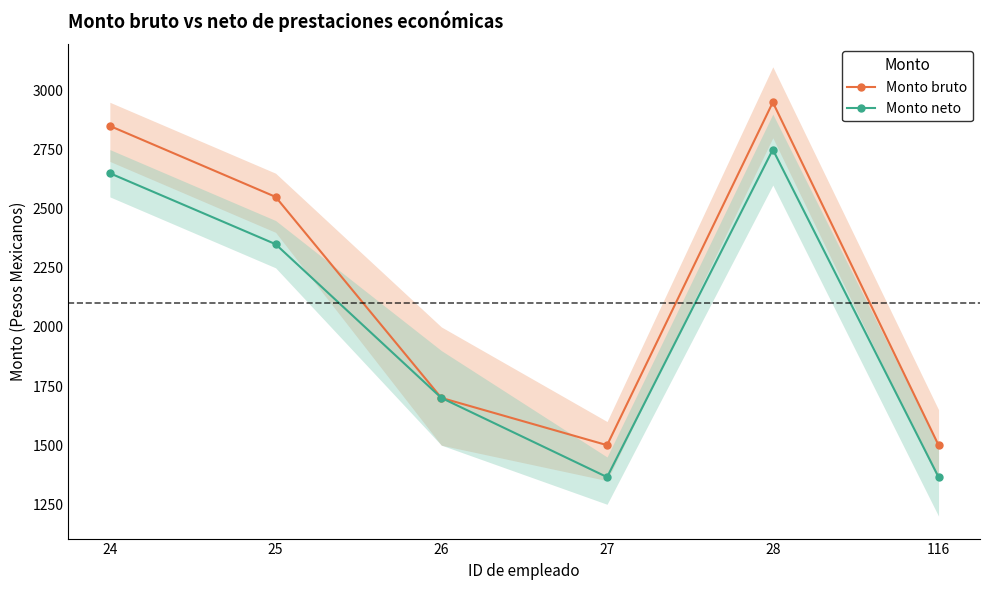

What is the total value across all series at 27?

2865